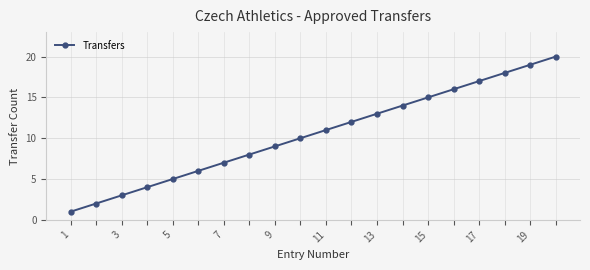

True or false: the data has more than 2 interior local peaks.

False